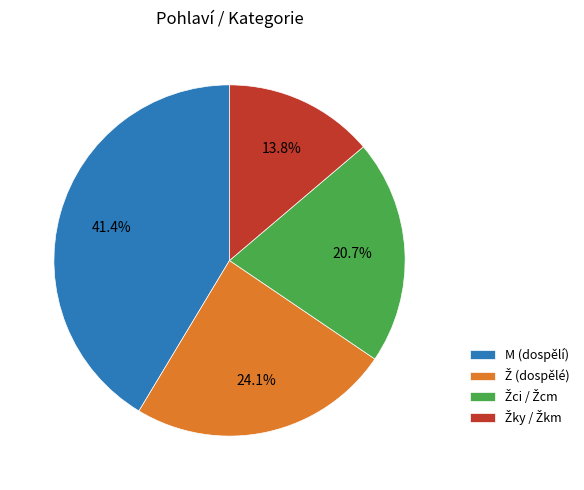

Is there a majority slice in this chart?

No